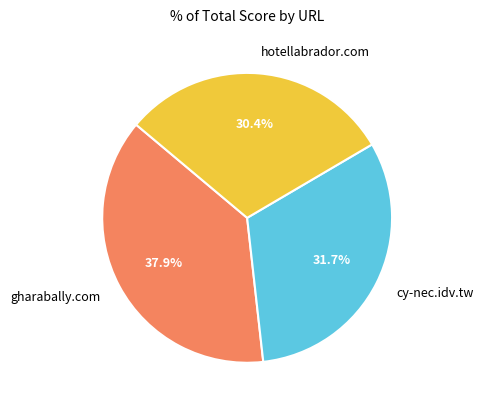

Is it true that gharabally.com is 38% of the pie?

True